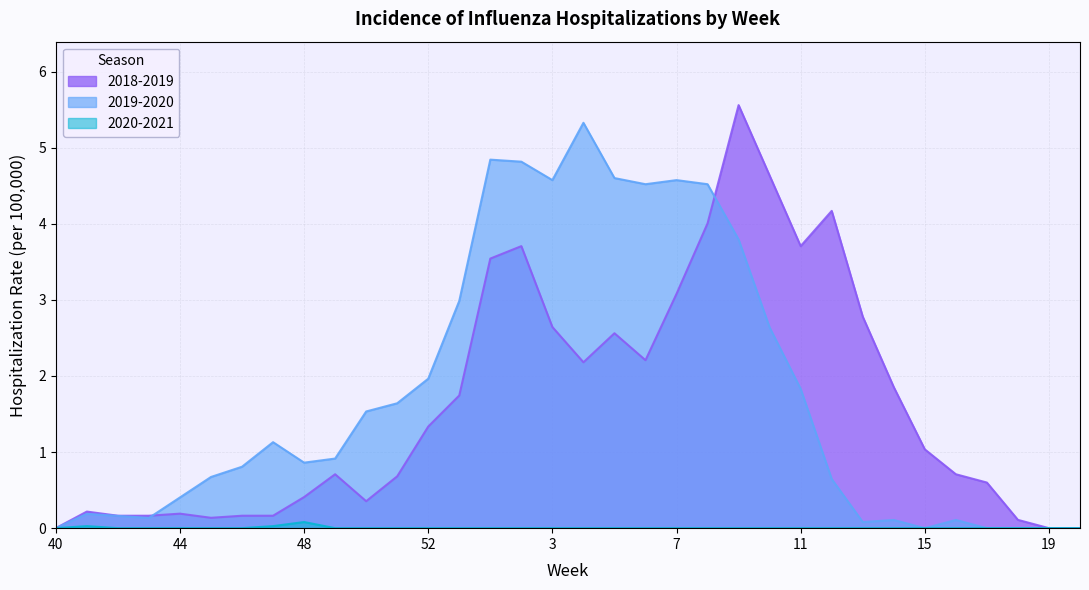

Which series has the widest spread of values?

2018-2019